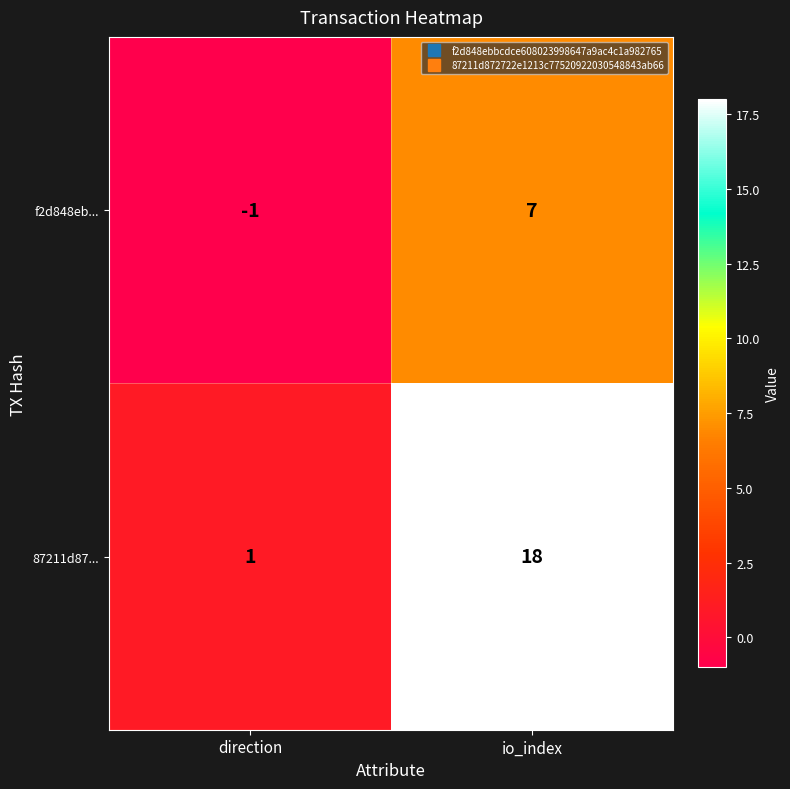

Which series changed the most between direction and io_index?

87211d87...